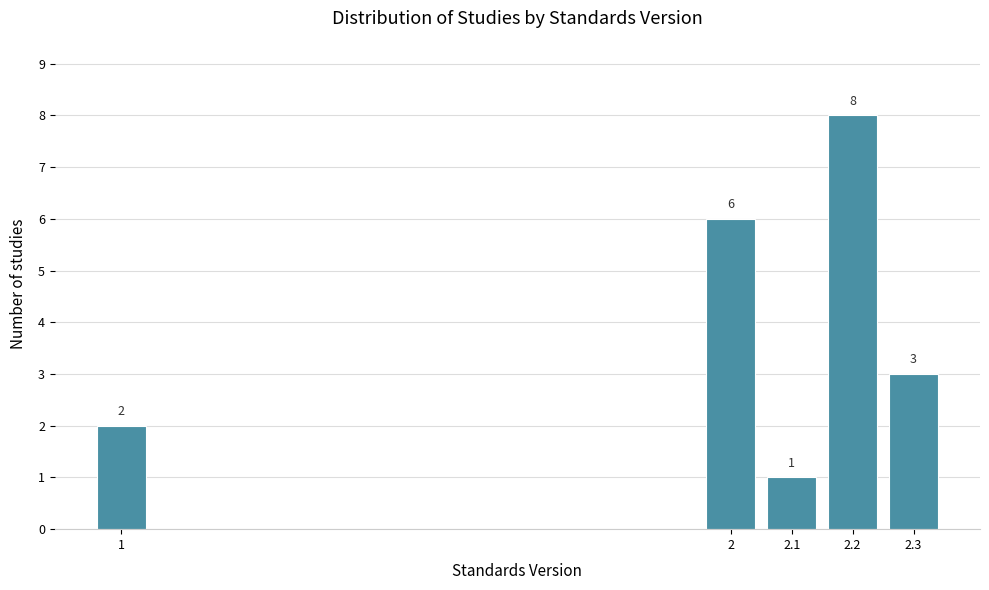

Reading left to right, extract all data points from this chart.

2	6	1	8	3